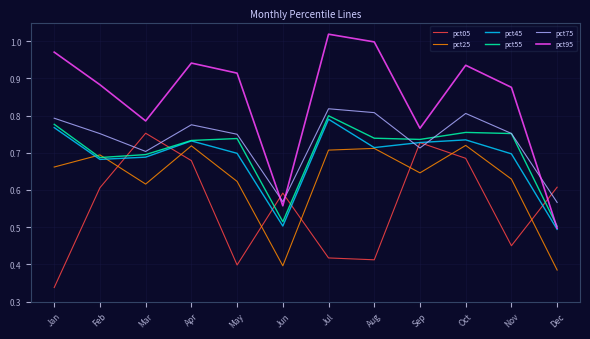

Does the chart display data point markers on the line(s)?

No